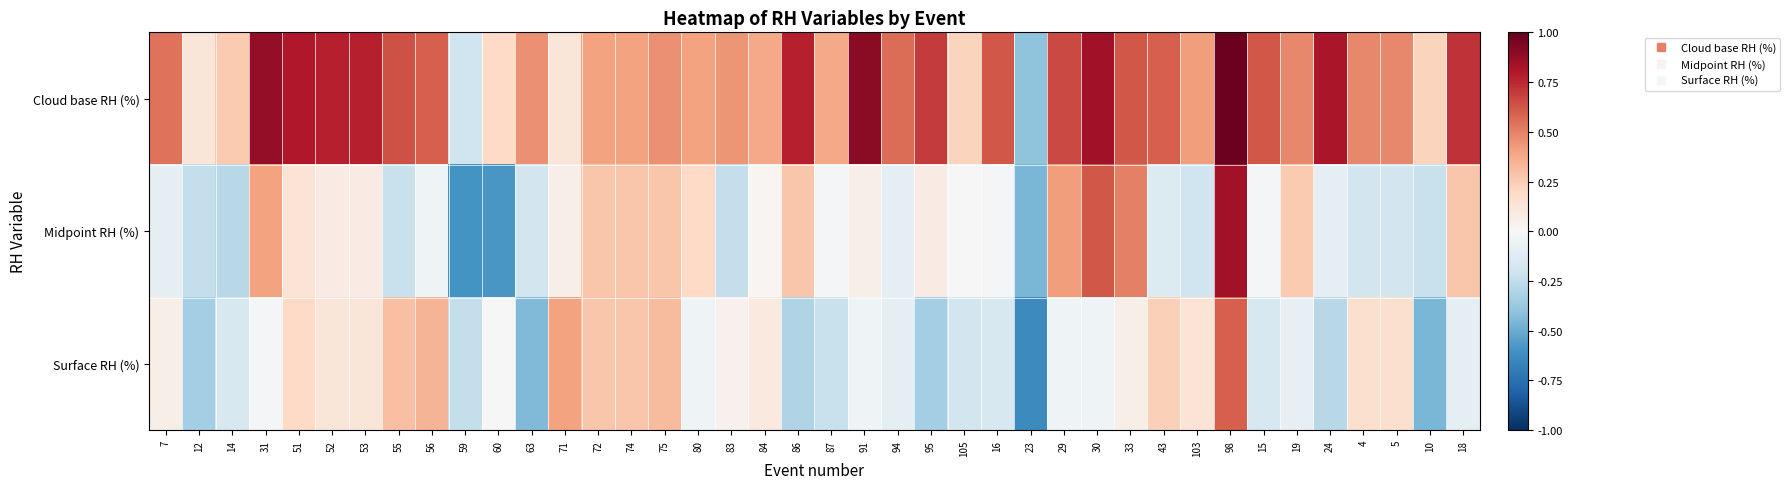

Reading right to left, transcribe all the data shown in this chart.

Cloud base RH (%): 18=0.7	10=0.2	5=0.5	4=0.5	24=0.8	19=0.5	15=0.6	98=1.0	103=0.4	43=0.6	33=0.6	30=0.8	29=0.7	23=-0.4	16=0.6	105=0.2	95=0.7	94=0.6	91=0.9	87=0.4	86=0.8	84=0.4	83=0.4	80=0.4	75=0.5	74=0.4	72=0.4	71=0.1	63=0.5	60=0.2	59=-0.2	56=0.6	55=0.6	53=0.8	52=0.8	51=0.8	31=0.9	14=0.3	12=0.1	7=0.5
Midpoint RH (%): 18=0.3	10=-0.2	5=-0.2	4=-0.2	24=-0.1	19=0.3	15=-0.0	98=0.8	103=-0.2	43=-0.1	33=0.5	30=0.6	29=0.4	23=-0.5	16=-0.0	105=0.0	95=0.1	94=-0.1	91=0.1	87=-0.0	86=0.3	84=0.0	83=-0.2	80=0.2	75=0.3	74=0.3	72=0.3	71=0.1	63=-0.2	60=-0.6	59=-0.6	56=-0.0	55=-0.2	53=0.1	52=0.1	51=0.1	31=0.4	14=-0.3	12=-0.2	7=-0.1
Surface RH (%): 18=-0.1	10=-0.5	5=0.2	4=0.2	24=-0.3	19=-0.1	15=-0.2	98=0.6	103=0.1	43=0.2	33=0.1	30=-0.0	29=-0.0	23=-0.6	16=-0.2	105=-0.2	95=-0.3	94=-0.1	91=-0.0	87=-0.2	86=-0.3	84=0.1	83=0.0	80=-0.0	75=0.3	74=0.3	72=0.3	71=0.4	63=-0.4	60=0.0	59=-0.2	56=0.3	55=0.3	53=0.1	52=0.1	51=0.2	31=-0.0	14=-0.2	12=-0.3	7=0.1